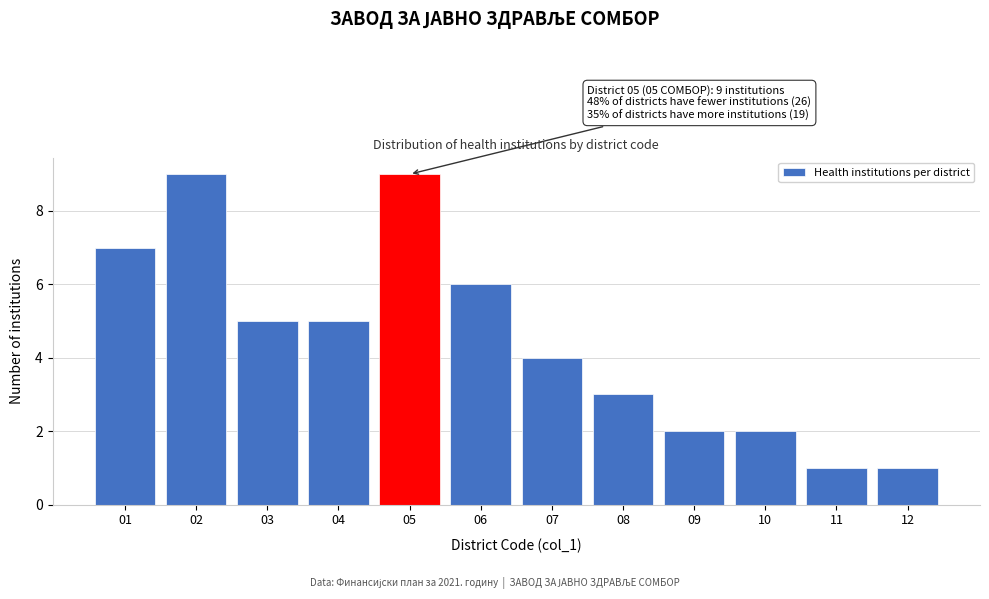

Reading right to left, what are all the values shown in this chart?

1	1	2	2	3	4	6	9	5	5	9	7